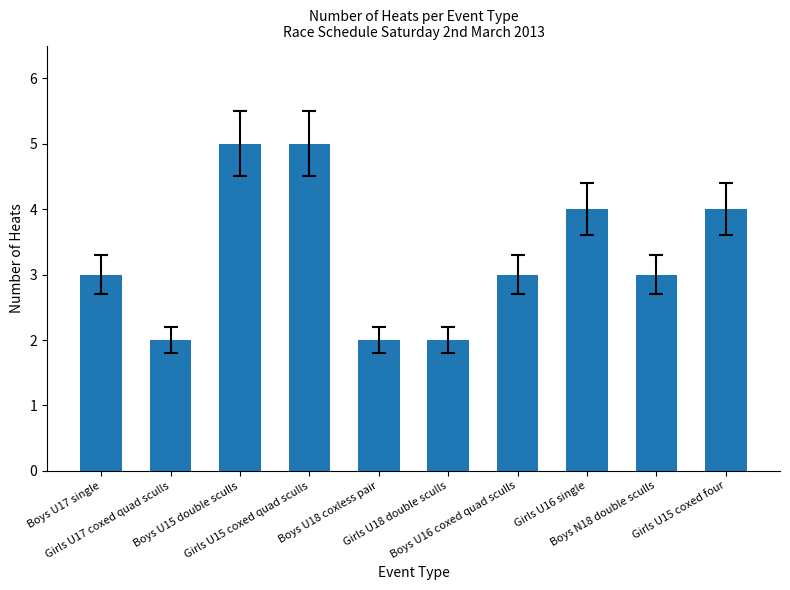

What is the sum of all values?

33